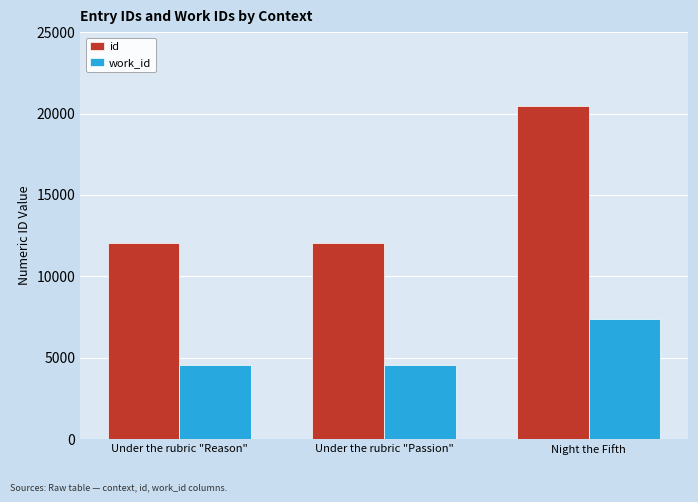

Which series has the largest total across all categories?

id